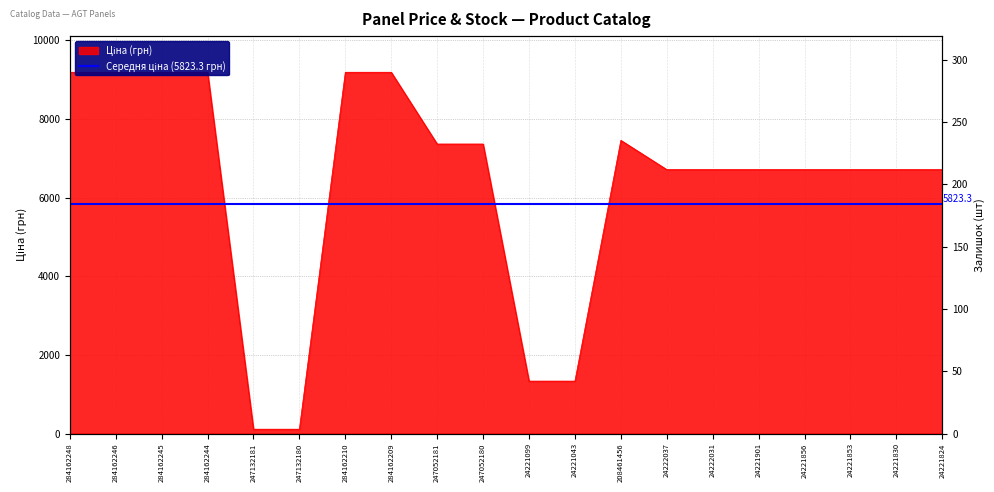

What is the spread (max minus min) of values at 284162209?

9185.1